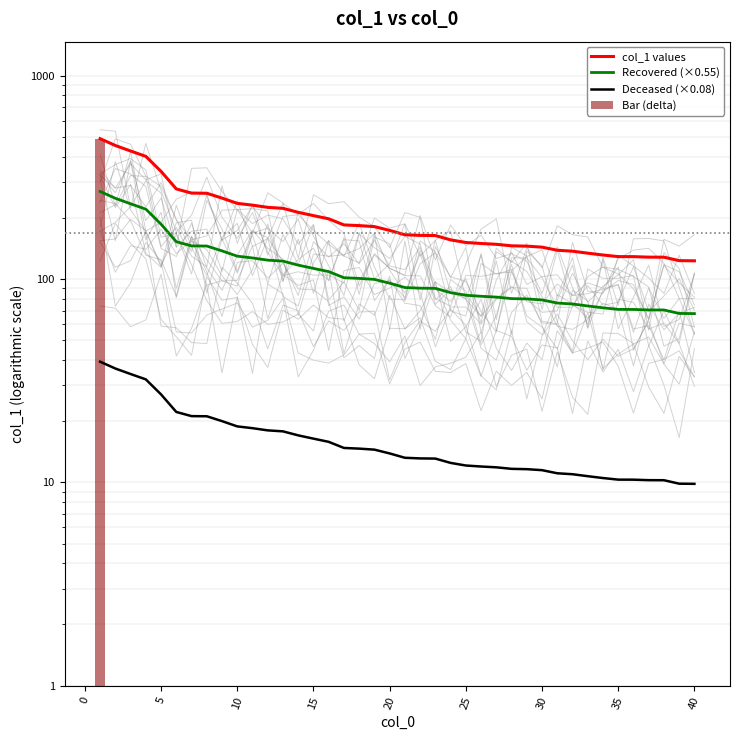

How many values in the Bar (delta) series exceed 1?

1